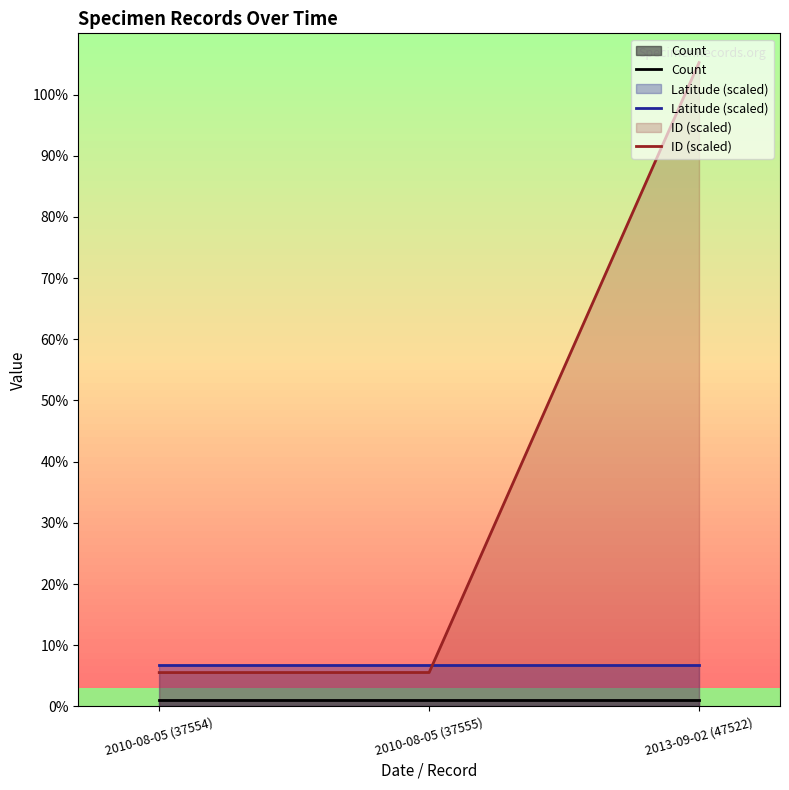

Which series changed the most between 2010-08-05 (37554) and 2010-08-05 (37555)?

ID (scaled)